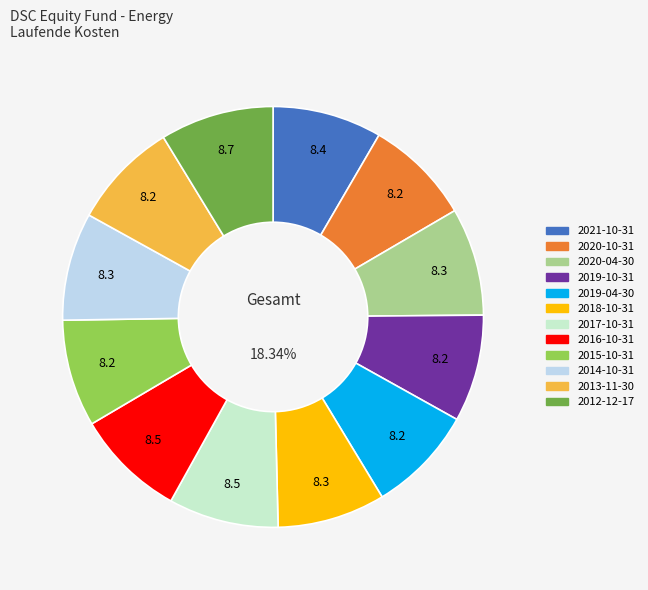

Is the sum of 2018-10-31 and 2017-10-31 greater than half?

No